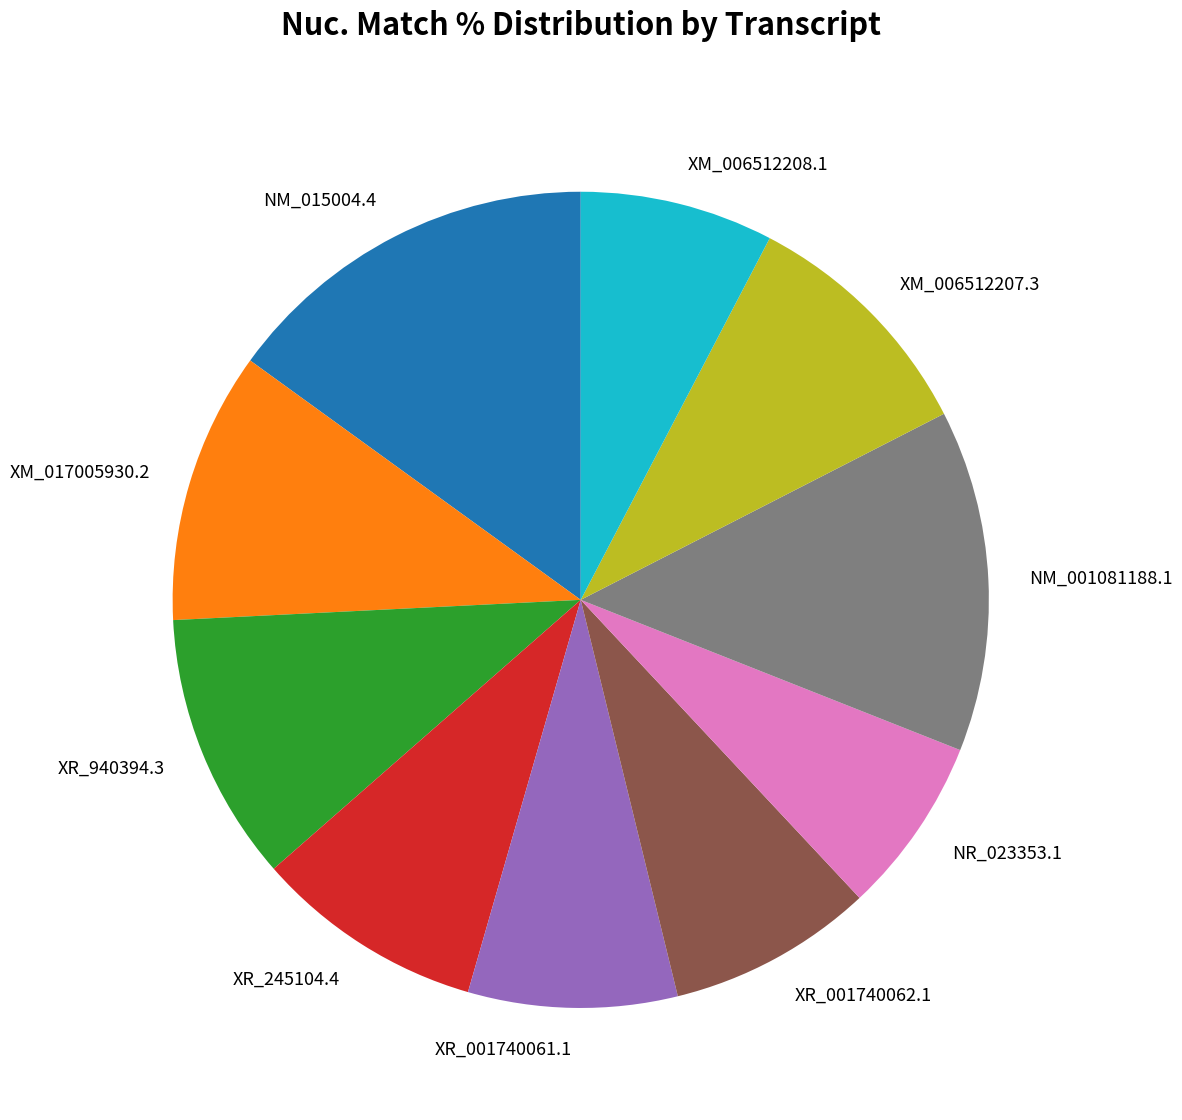

Is there any slice that represents more than half of the pie?

No